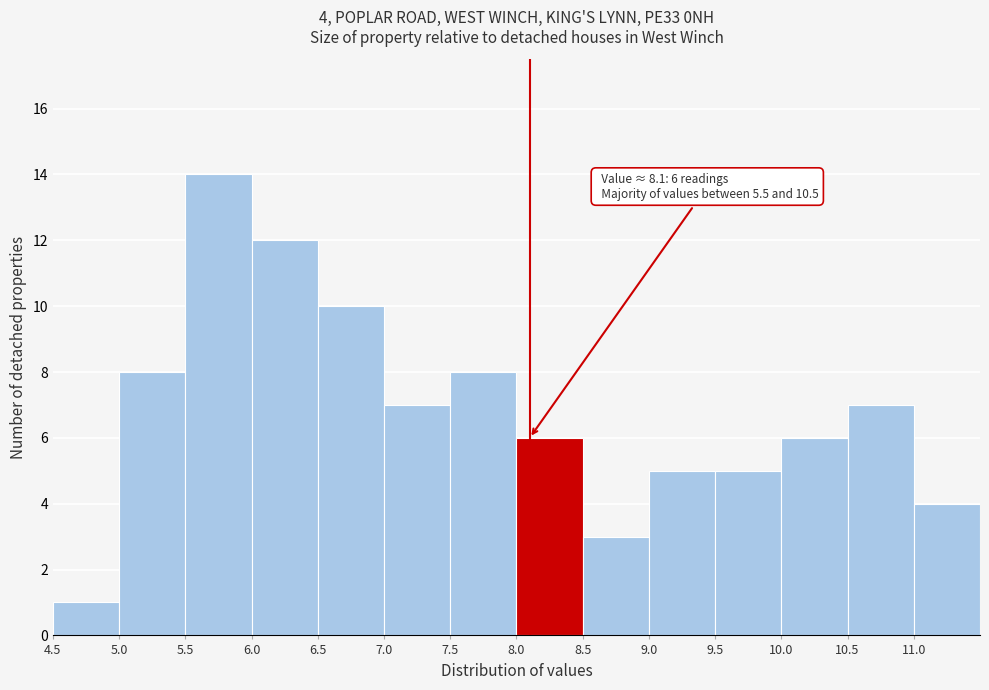

Which range on the x-axis has the tallest bar?

5.5 to 6.0